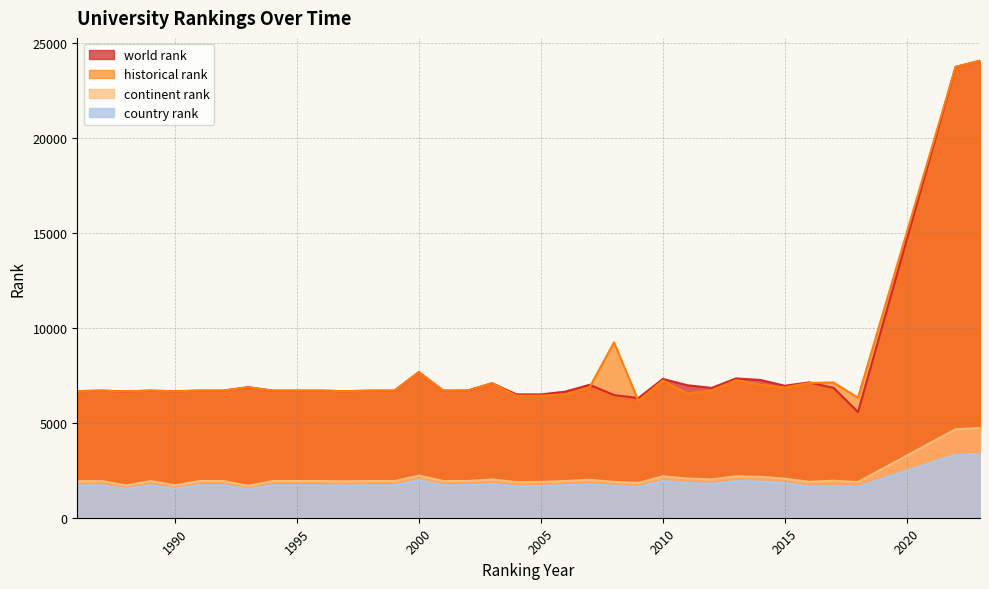

How many data points in continent rank are less than 1934?

11